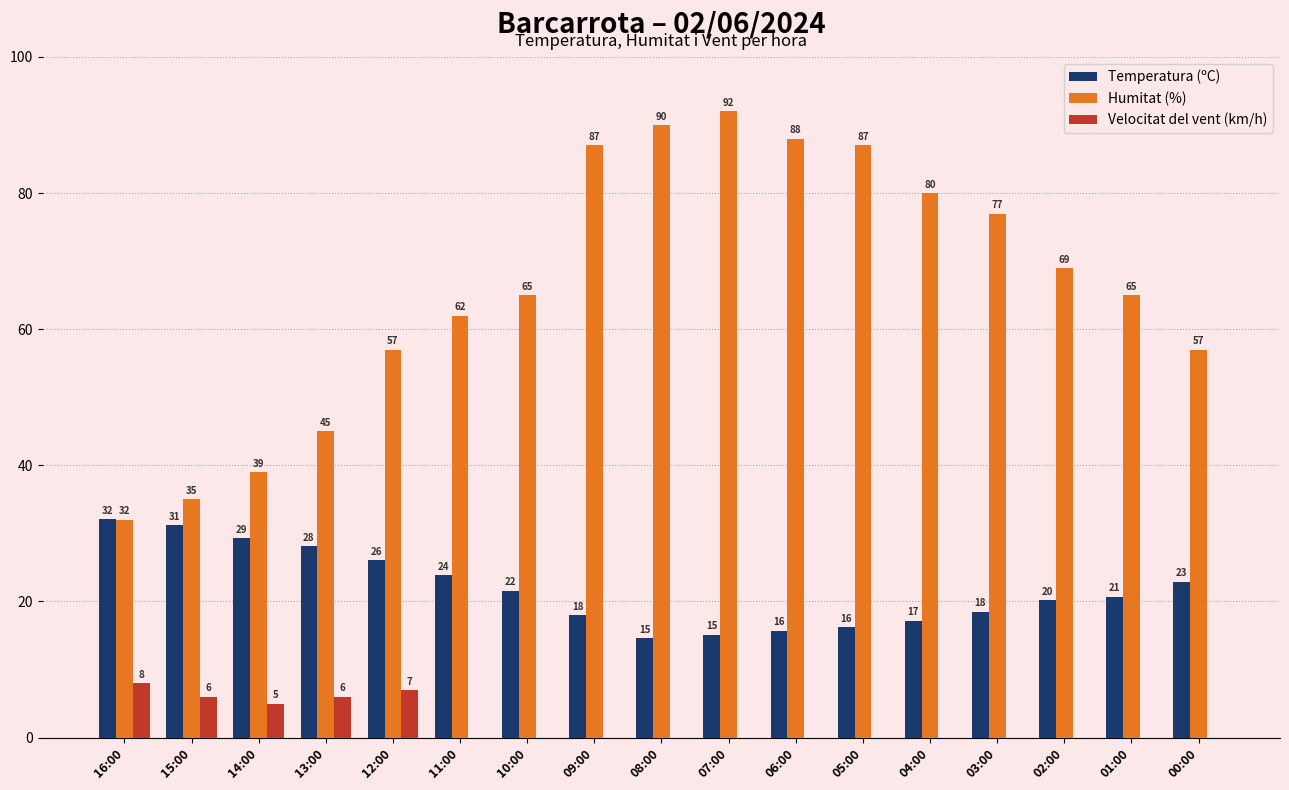

Which series changed the most between 16:00 and 04:00?

Humitat (%)